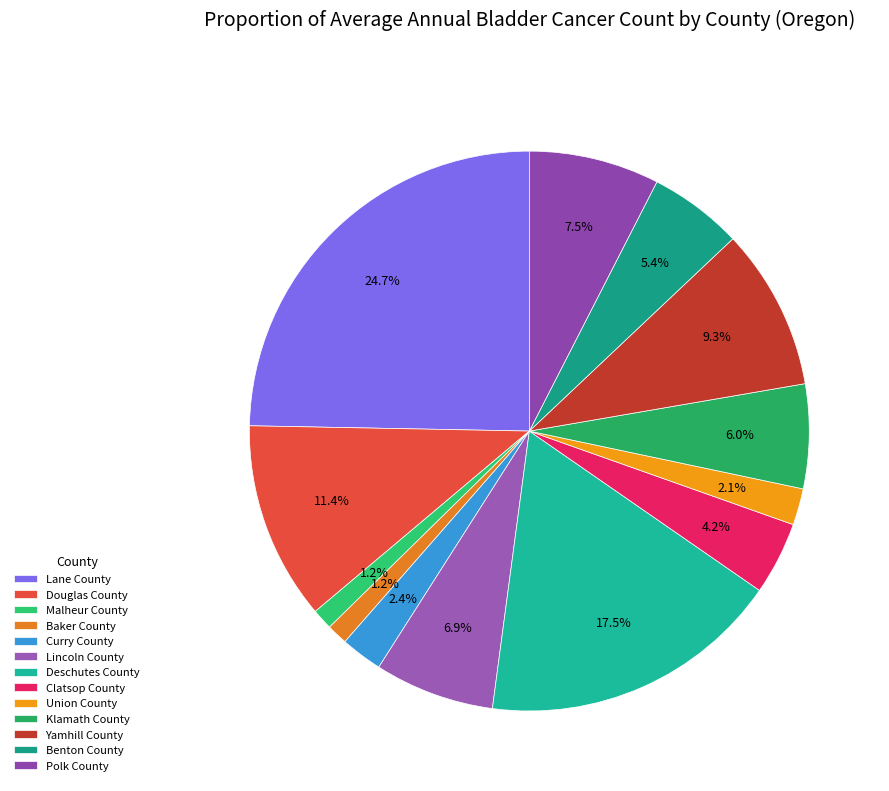

True or false: Malheur County accounts for 11% of the total.

False